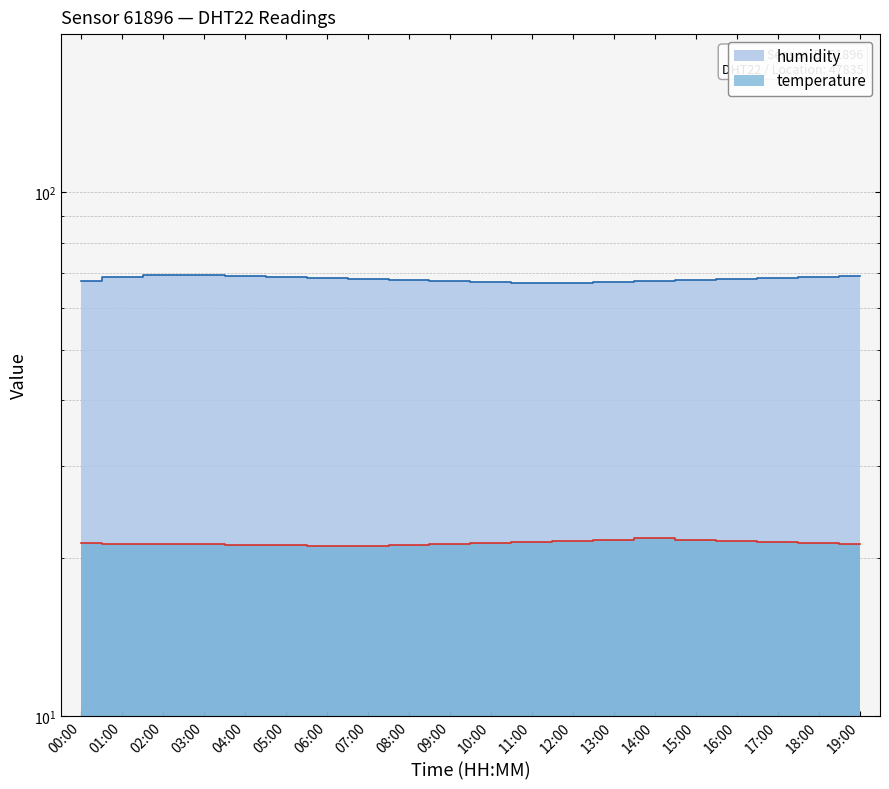

What is the label of the 9th point from the right?

11:00